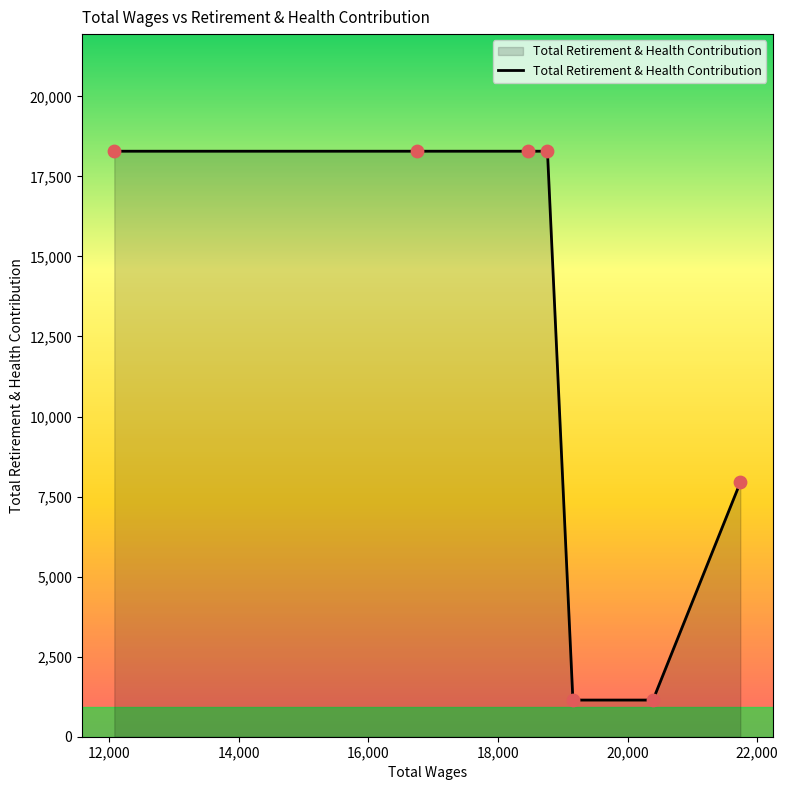

What is the minimum value shown in the chart?

1145